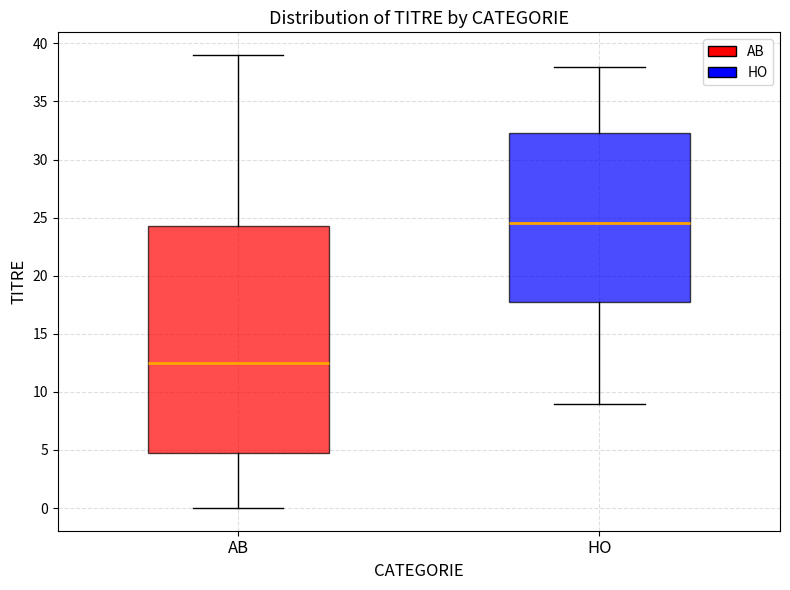

Which box's median line is the highest?

HO